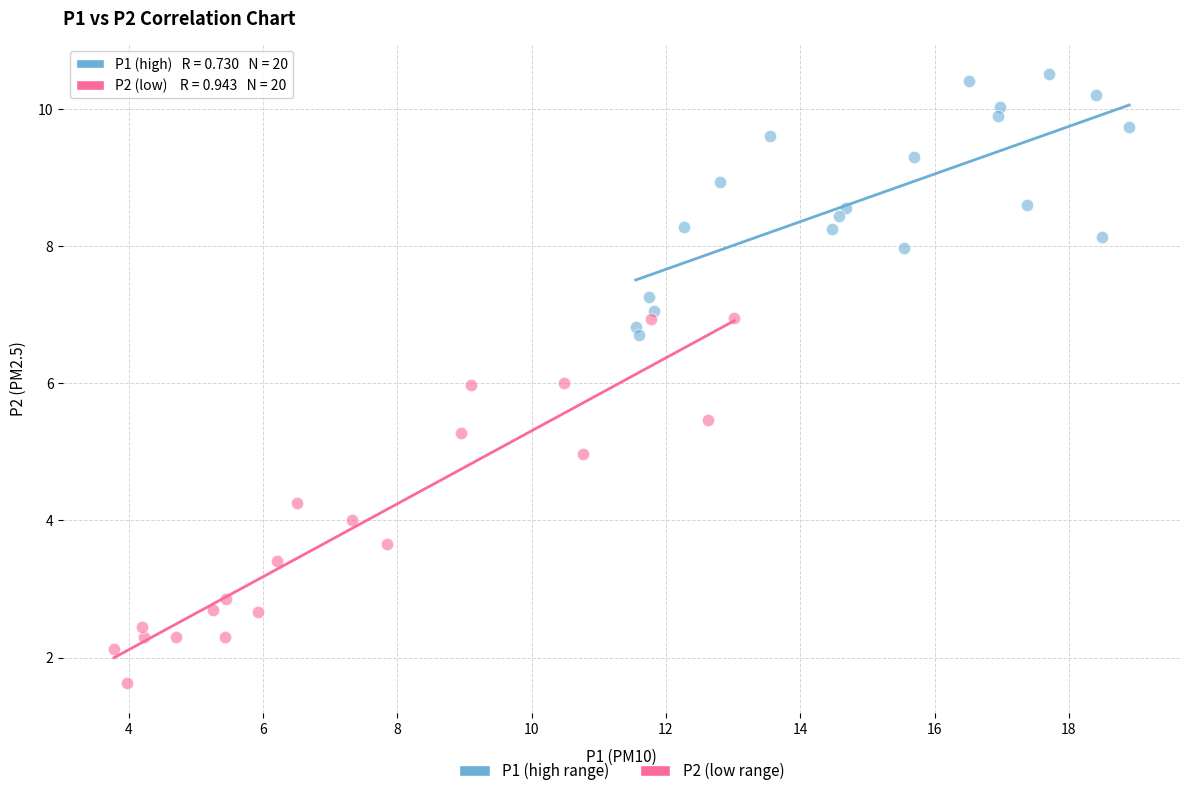

Which series reaches the maximum Y coordinate?

P1 (high range)